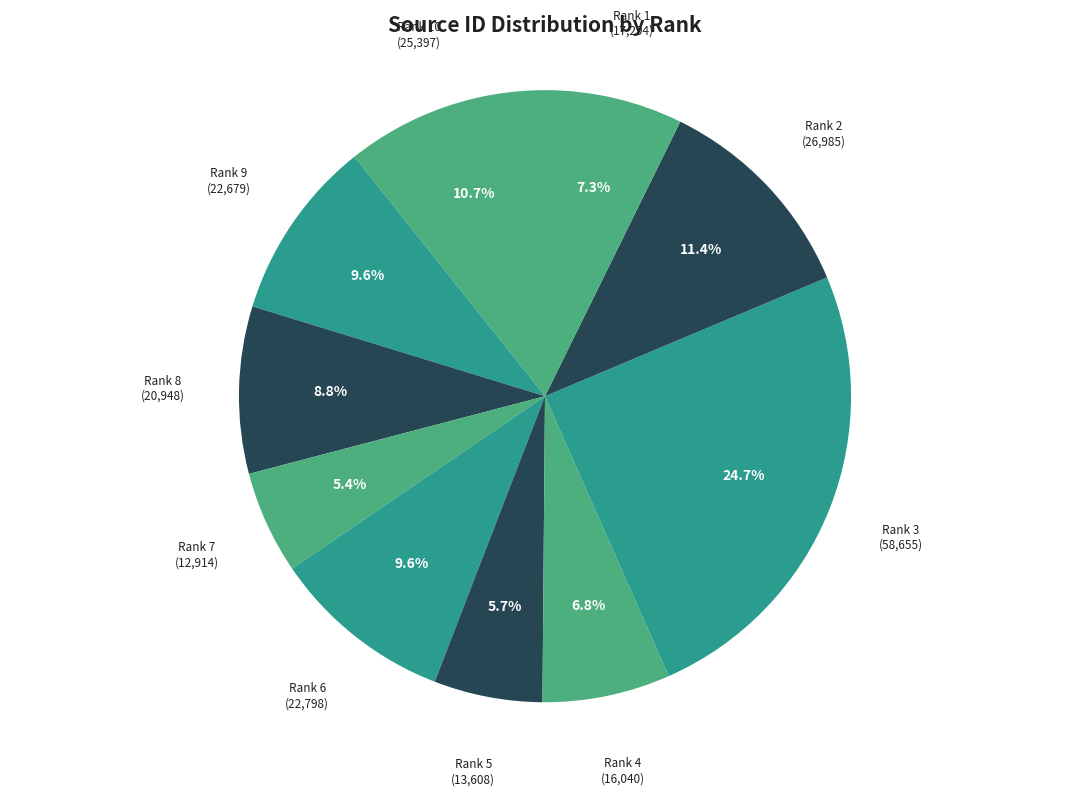

What percentage is NOT represented by Rank 7?

94.6%